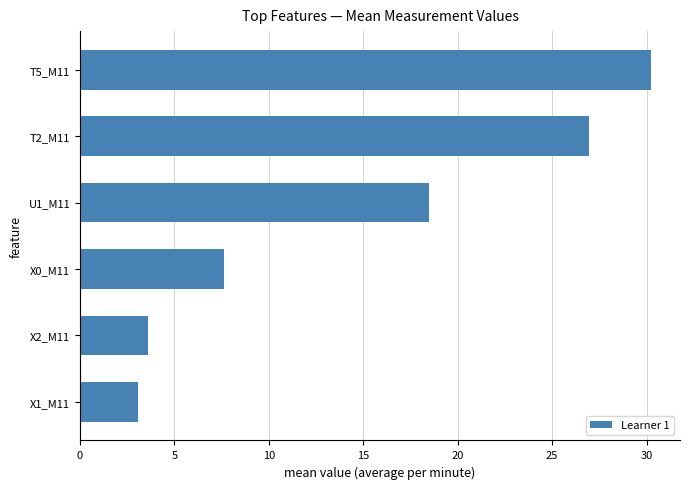

Rank the categories by value from lowest to highest.

X1_M11, X2_M11, X0_M11, U1_M11, T2_M11, T5_M11